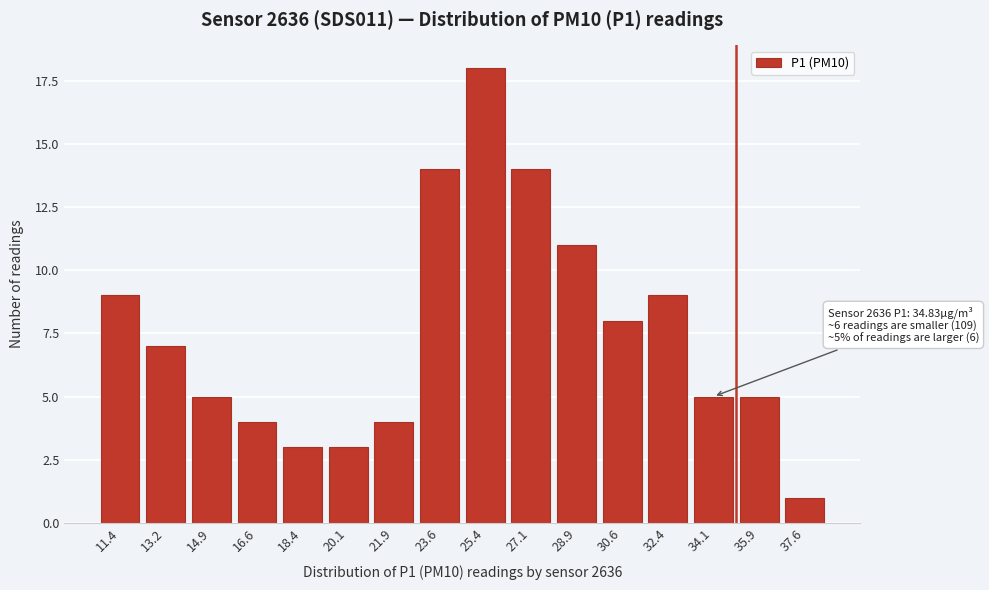

Reading left to right, transcribe all the data shown in this chart.

9	7	5	4	3	3	4	14	18	14	11	8	9	5	5	1